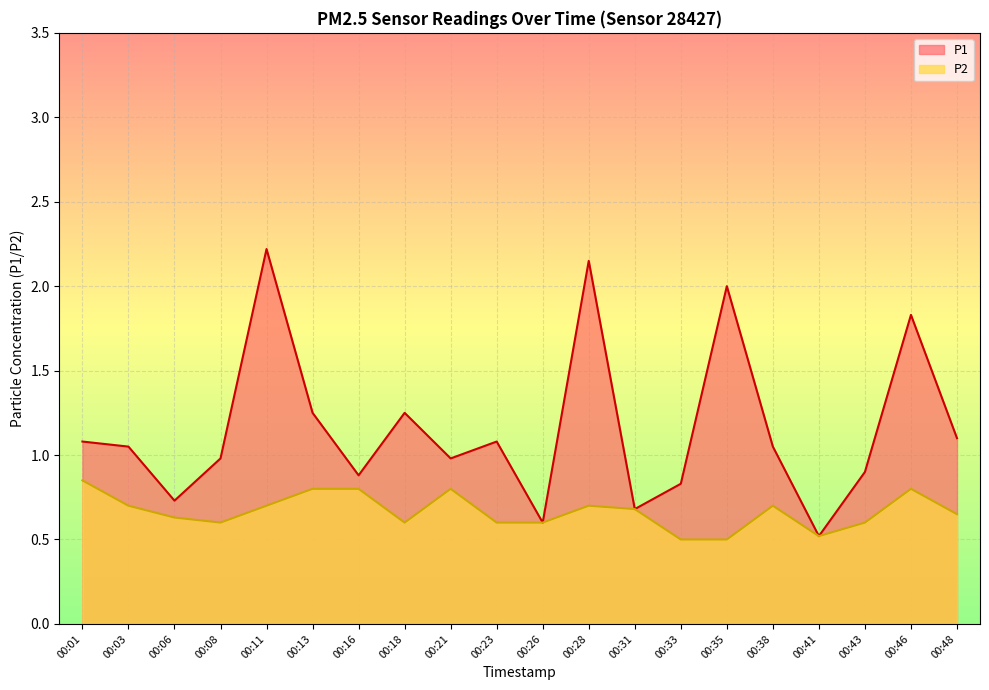

What is the difference between the second highest and minimum values in the P2 series?

0.3